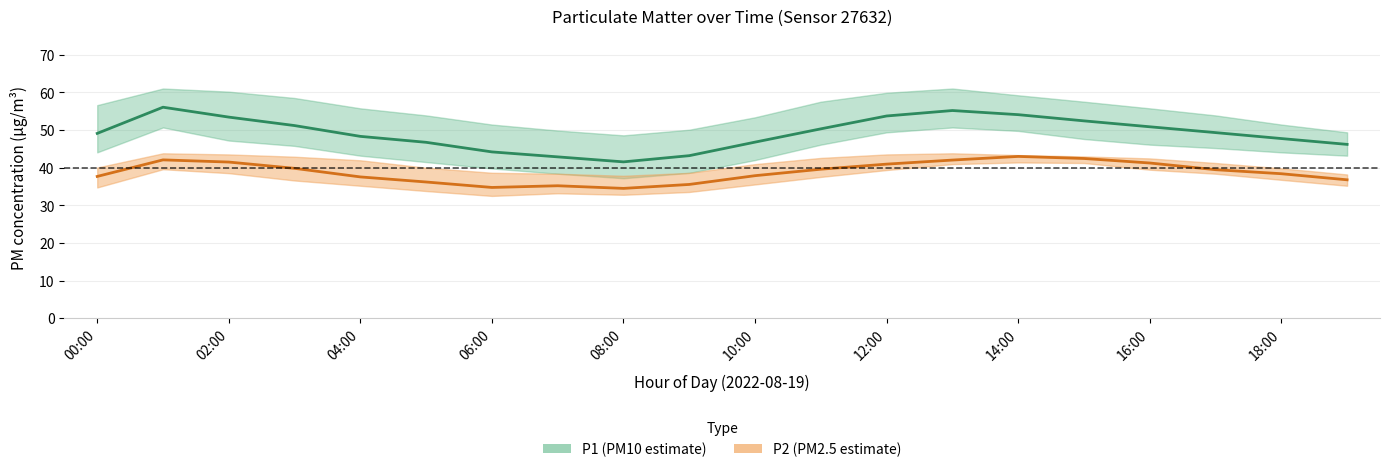

How many interior local peaks does the P1 series have?

2